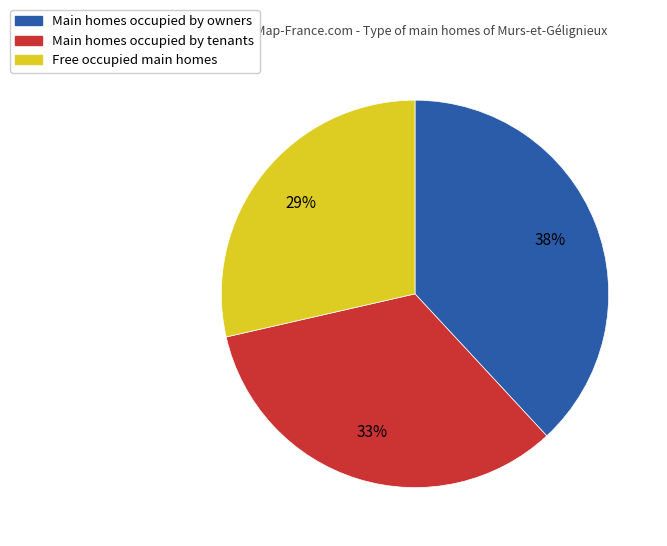

Does Free occupied main homes account for over 50% of the chart?

No